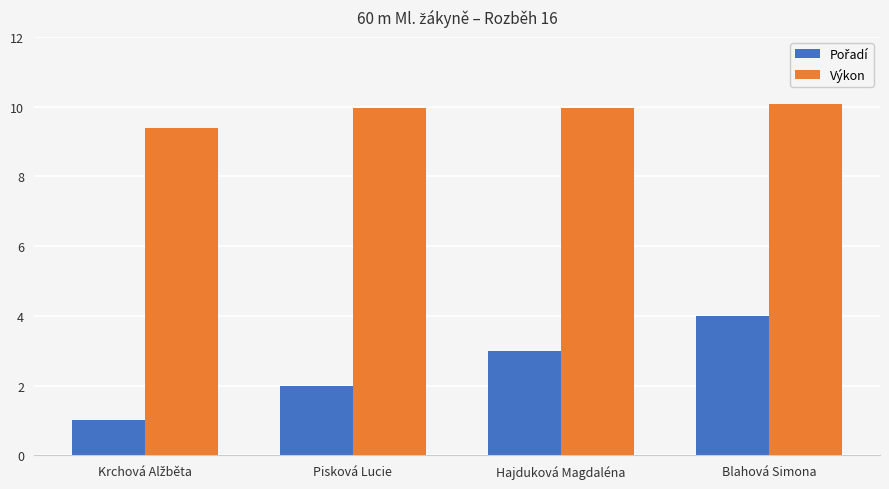

What is the average value of the Výkon series?

9.8